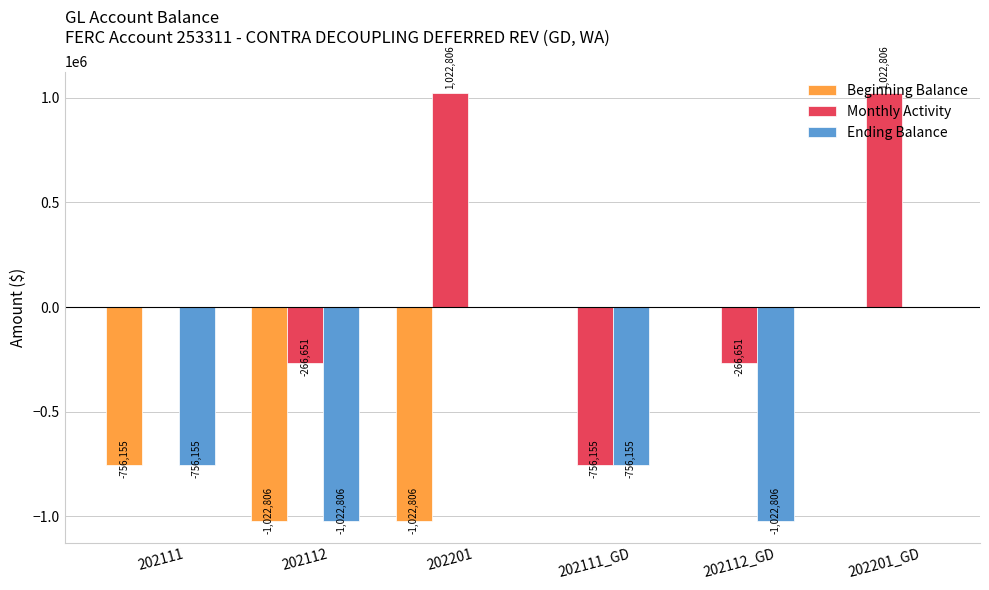

What is the maximum value shown in the chart?

1022805.9